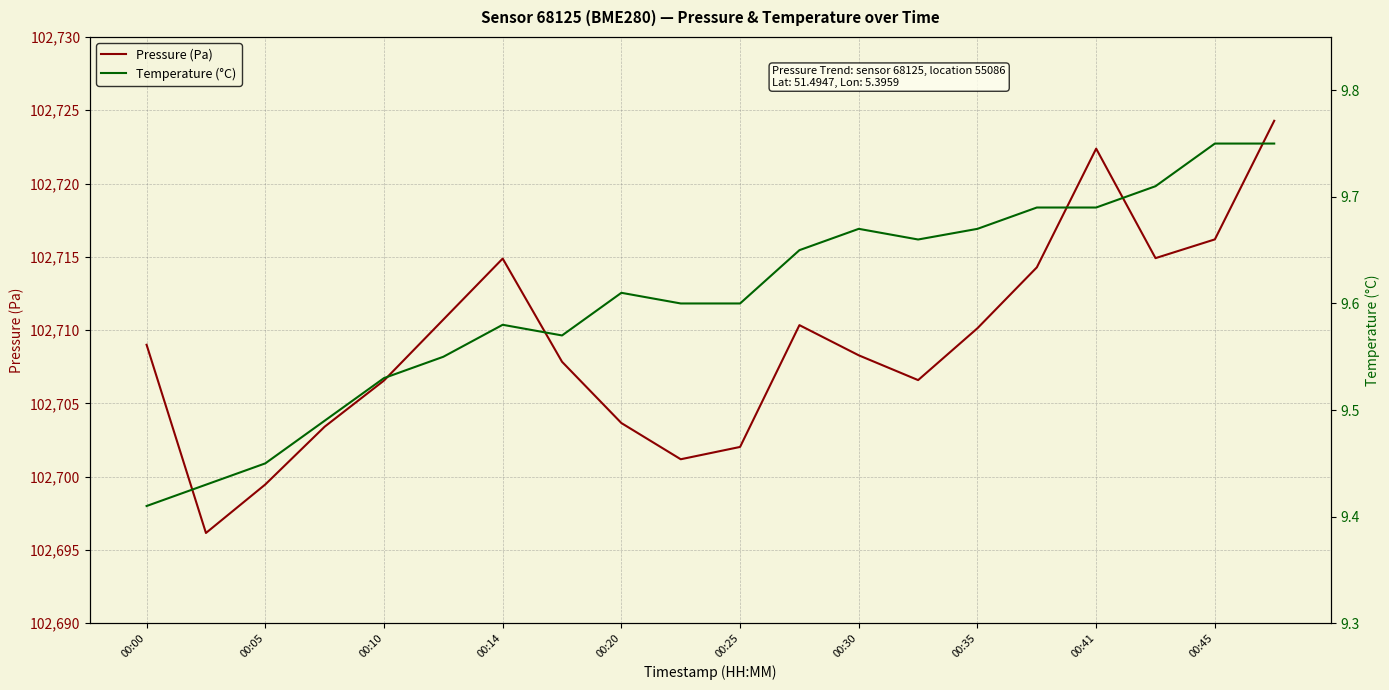

How many Temperature (°C) values are between 9 and 10?

20